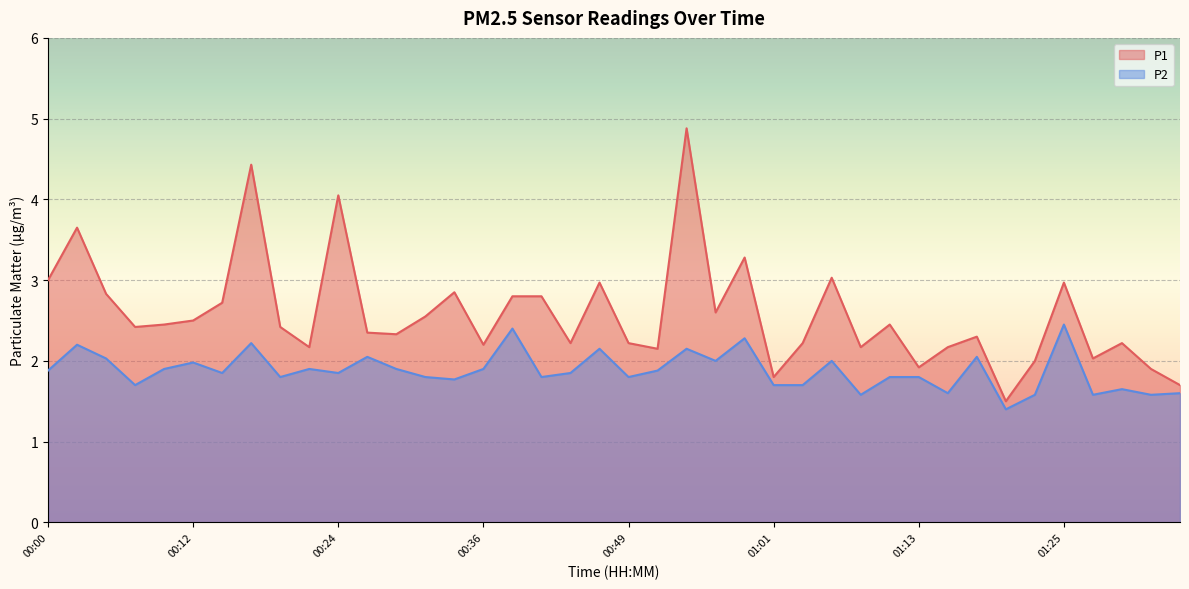

Rank the categories by P2 value from highest to lowest.

01:25, 00:39, 00:58, 00:17, 00:02, 00:46, 00:53, 00:27, 01:18, 00:05, 00:56, 01:06, 00:12, 00:10, 00:22, 00:29, 00:36, 00:00, 00:51, 00:14, 00:24, 00:44, 00:19, 00:31, 00:41, 00:49, 01:11, 01:13, 00:34, 00:07, 01:01, 01:03, 01:30, 01:15, 01:35, 01:08, 01:23, 01:28, 01:33, 01:20